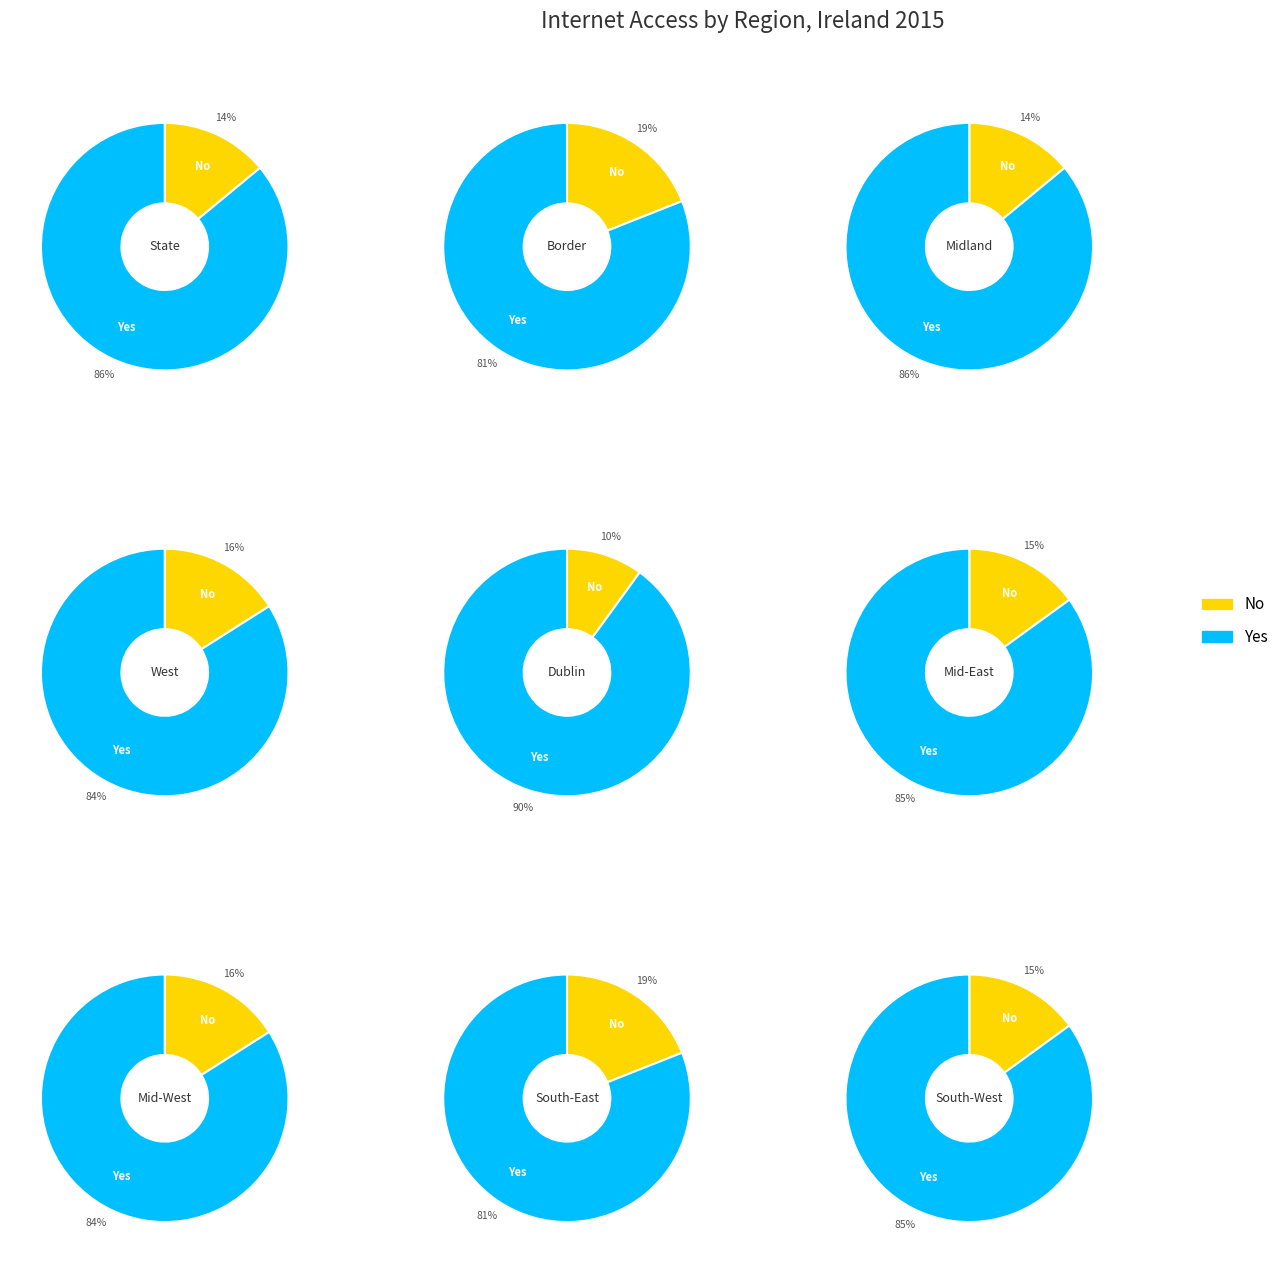

Is 6 the majority of the pie?

No